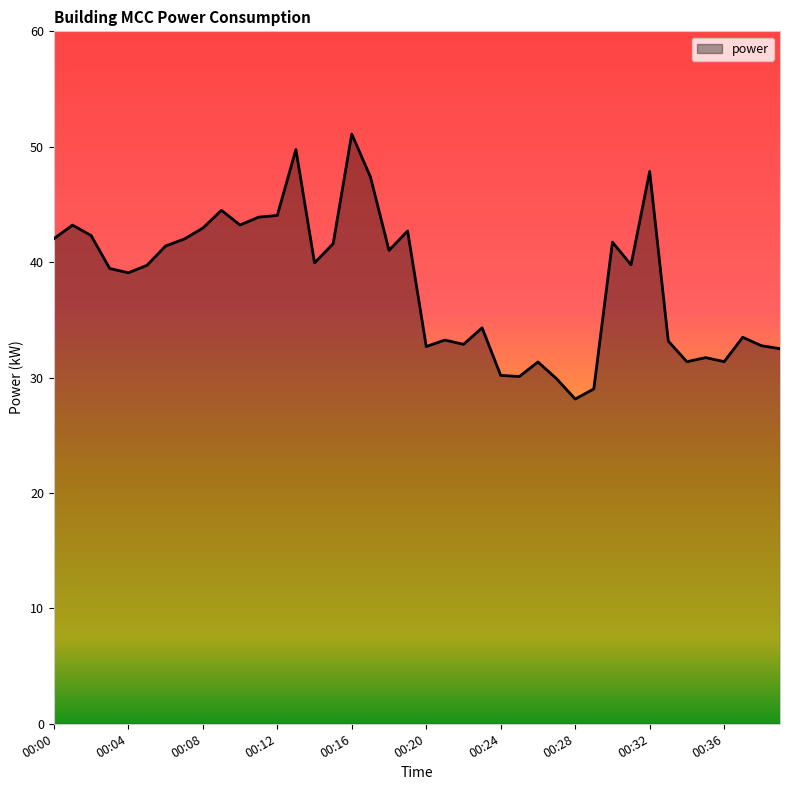

What is the smallest value displayed?

28.1